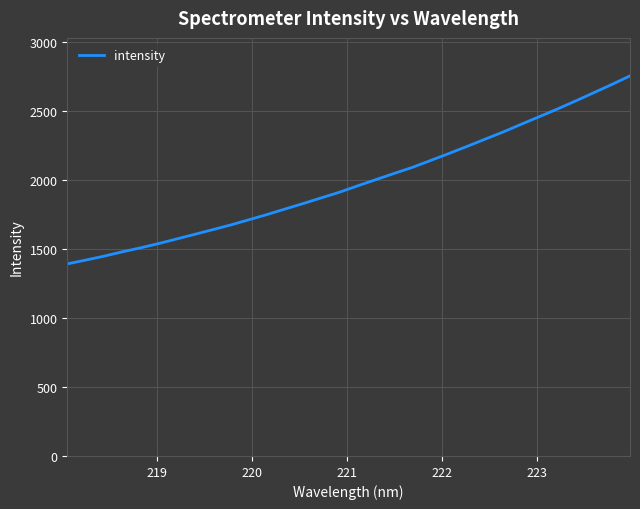

What is the difference between the maximum and minimum values?

1363.2